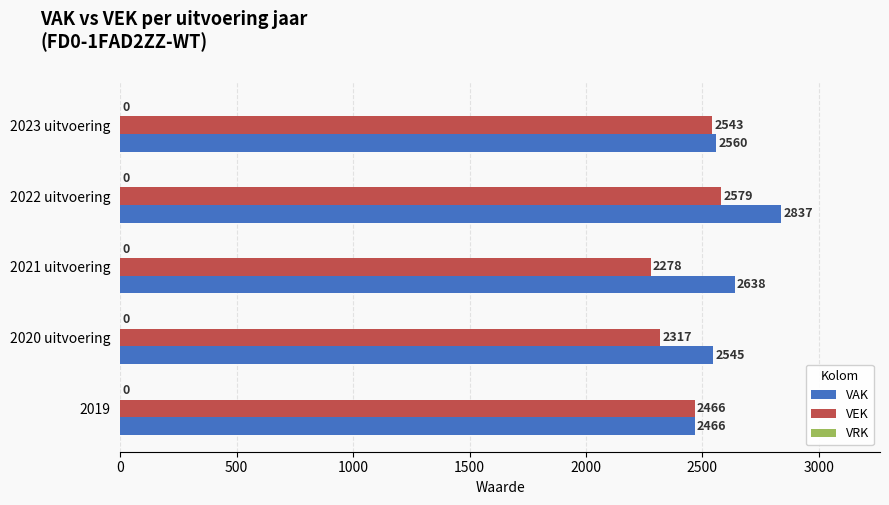

Is it true that VEK equals 2543 at 2023 uitvoering?

True